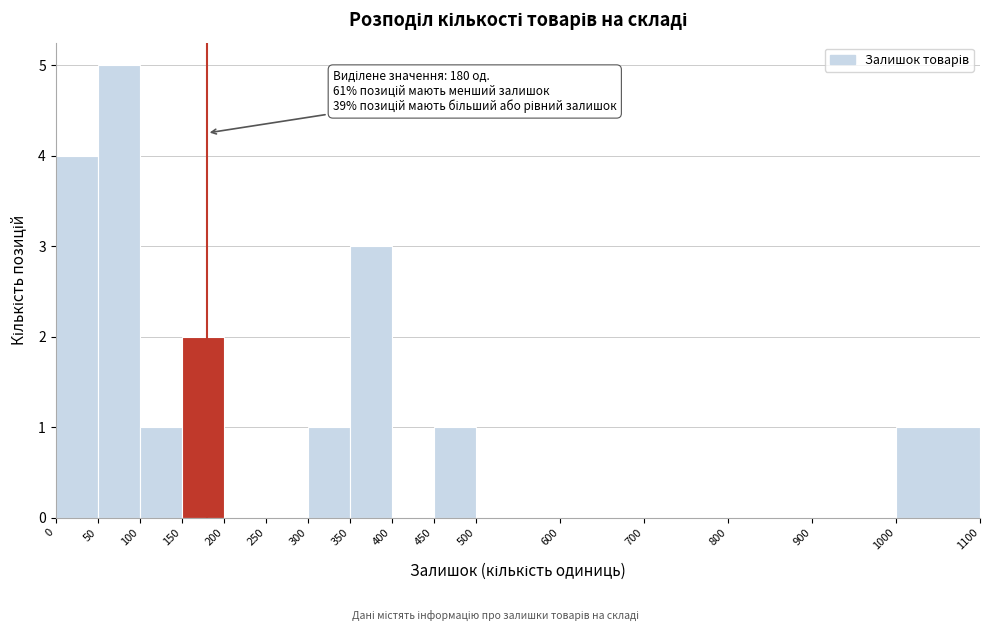

Which range on the x-axis has the tallest bar?

50 to 100